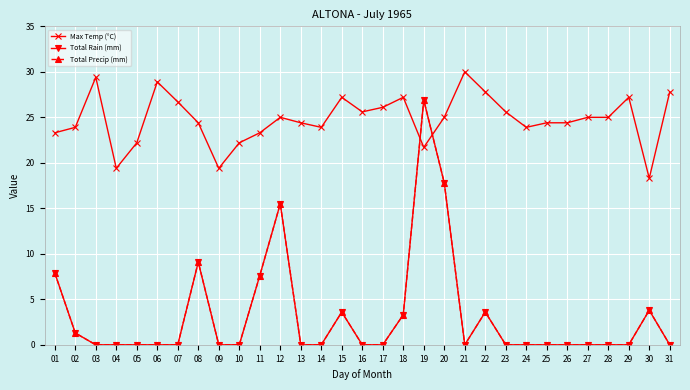

What is the value of the Total Precip (mm) point at the 19th from the left?

26.9